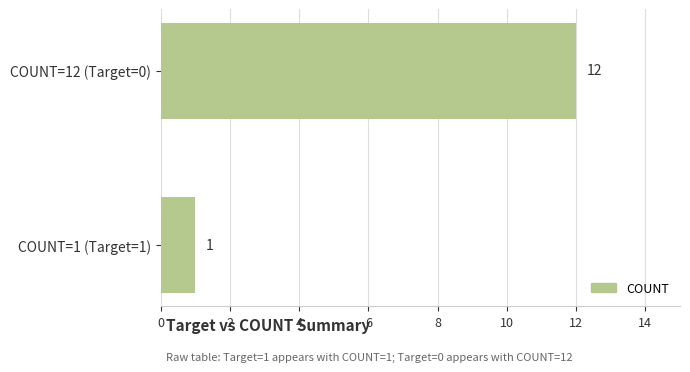

What is the greatest value displayed?

12